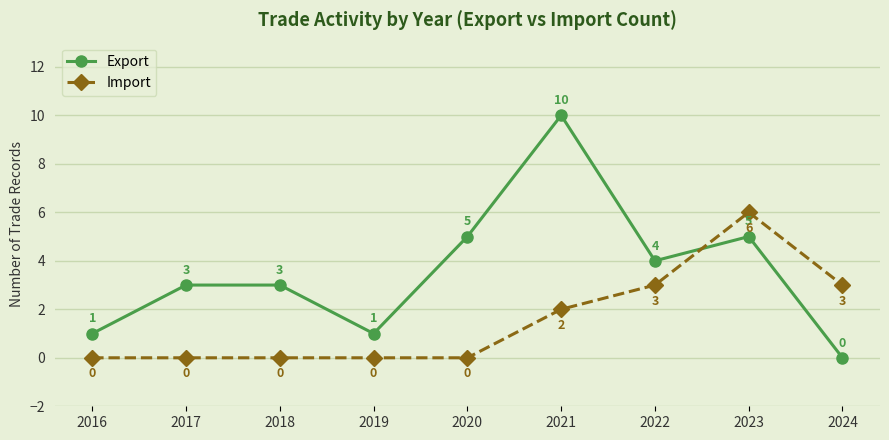

Between 2019 and 2020, which series saw the biggest shift?

Export